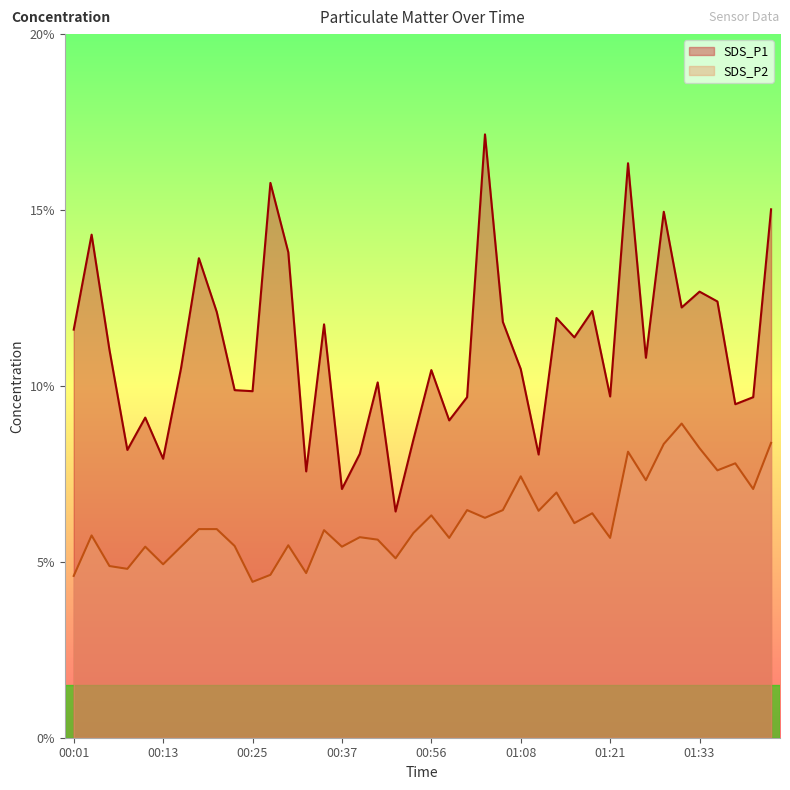

Which series has the largest total across all categories?

SDS_P1